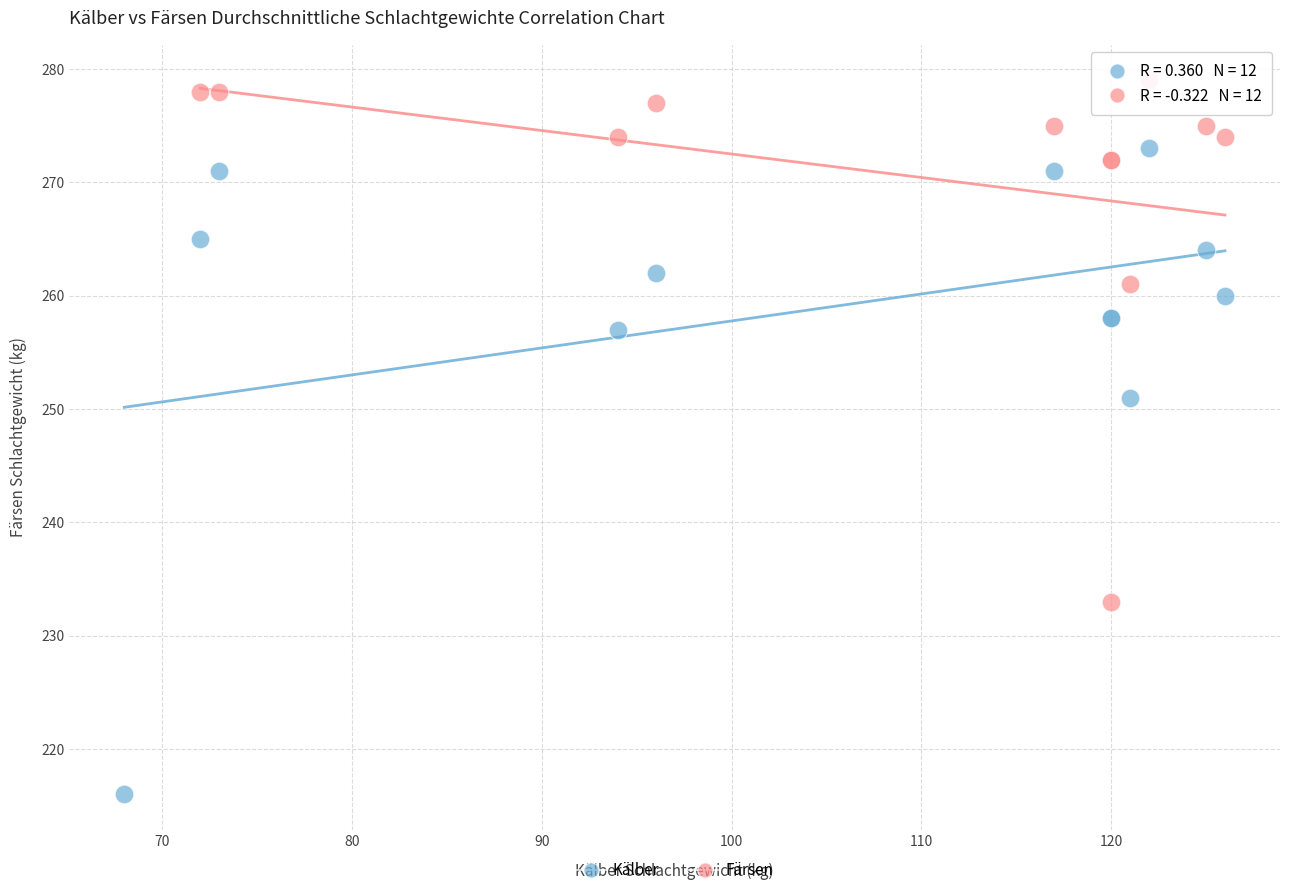

What are all the series names shown in the legend?

Kälber, Färsen